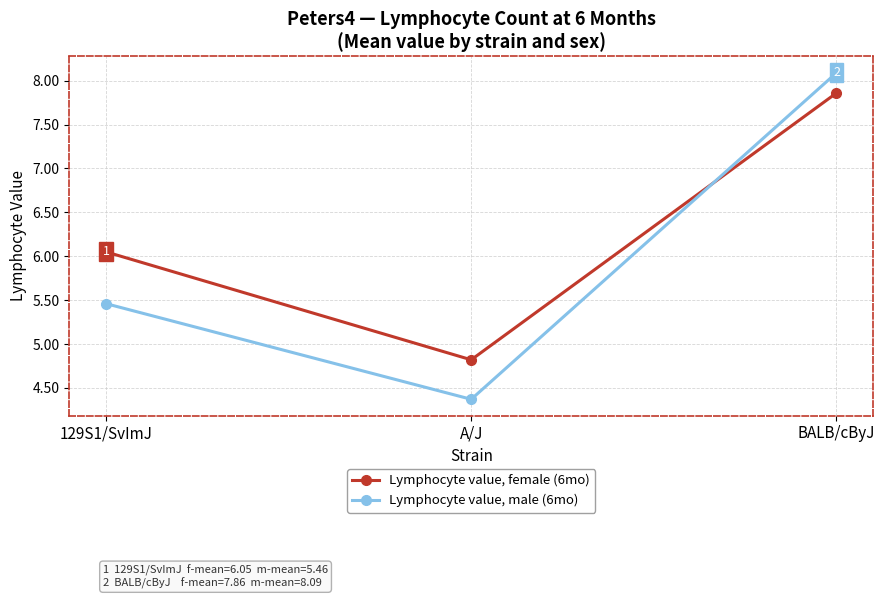

What is the label of the 2nd point from the left?

A/J